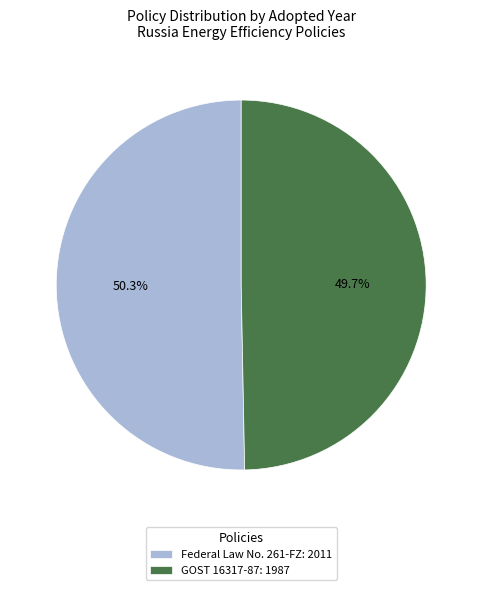

Is there a majority slice in this chart?

Yes